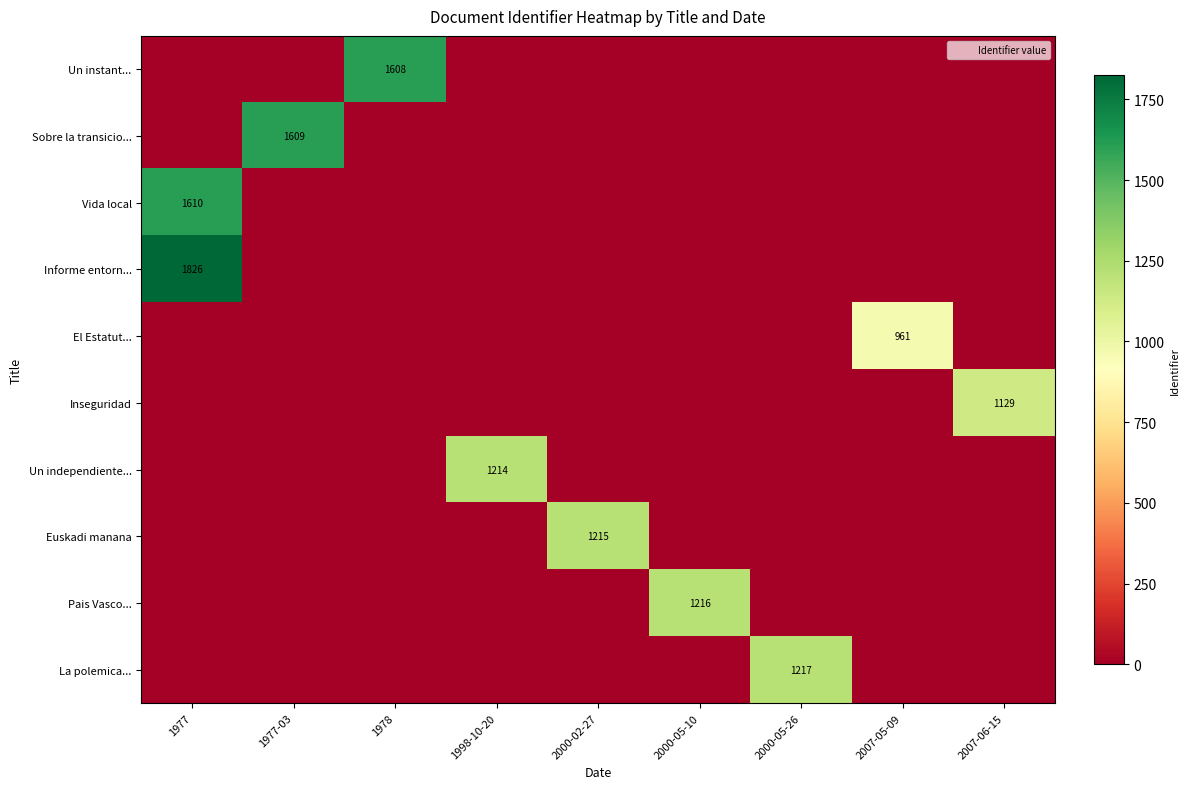

Which series has the widest spread of values?

Informe entorn...